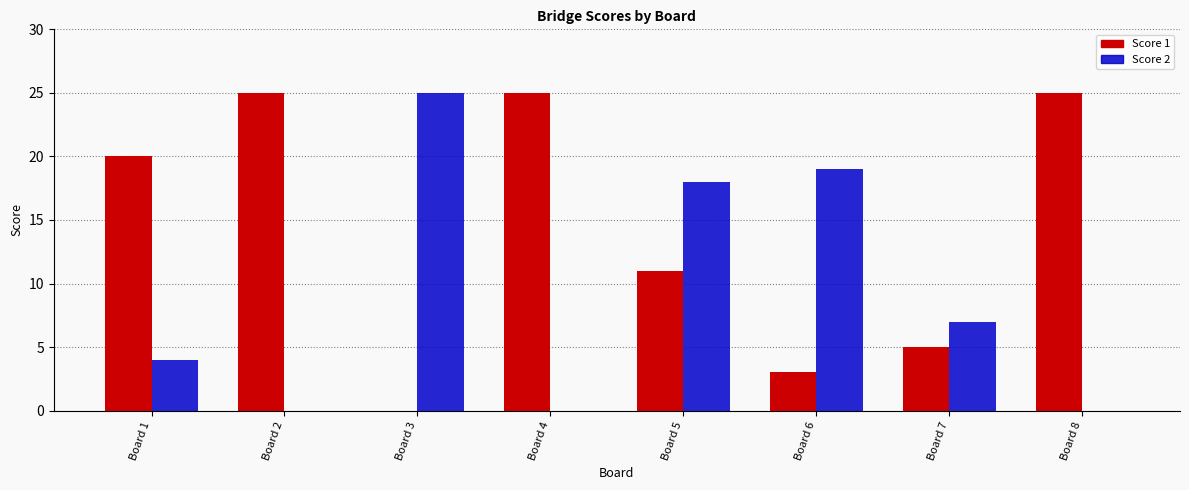

Between Board 1 and Board 5, which series saw the biggest shift?

Score 2